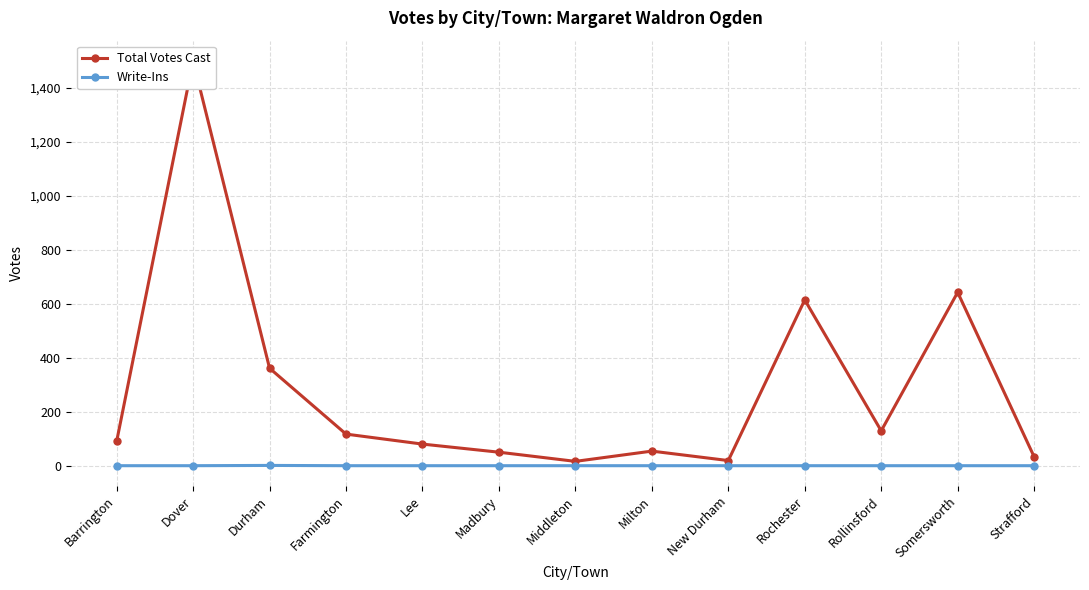

What is the difference between the maximum and second lowest values in the Total Votes Cast series?

1480